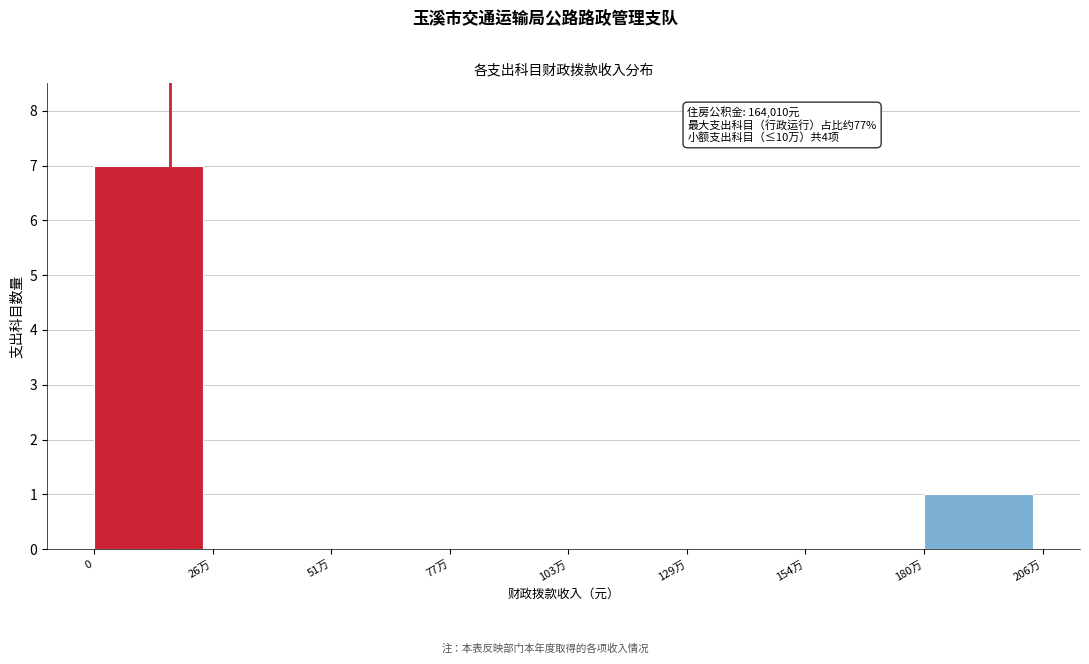

Reading right to left, what are all the values shown in this chart?

180万=1	154万=0	129万=0	103万=0	77万=0	51万=0	26万=0	0=7